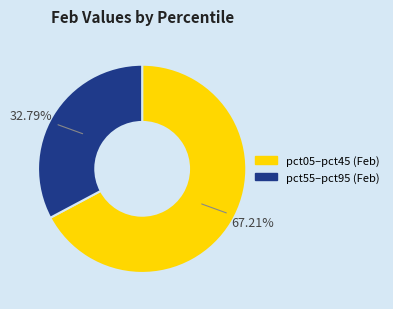

Rank the categories by value from lowest to highest.

pct55–pct95 (Feb), pct05–pct45 (Feb)